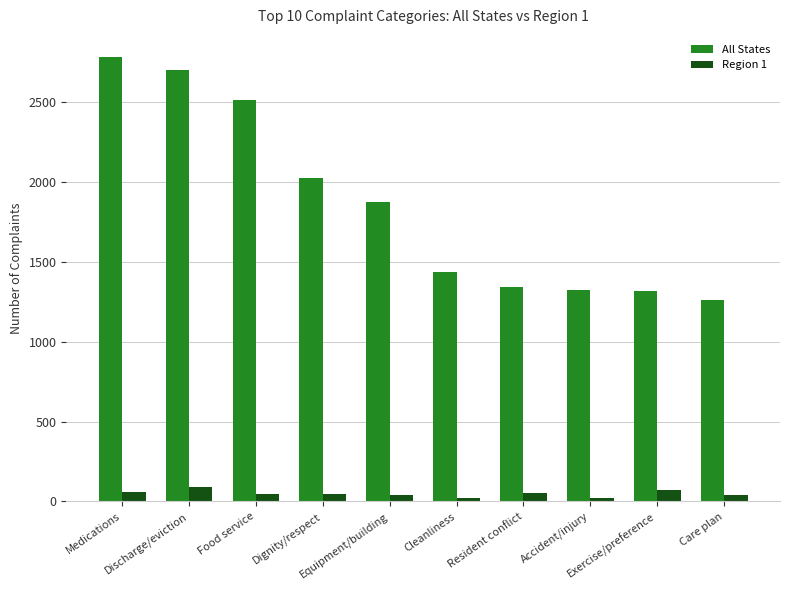

What position from the left is Resident conflict?

7